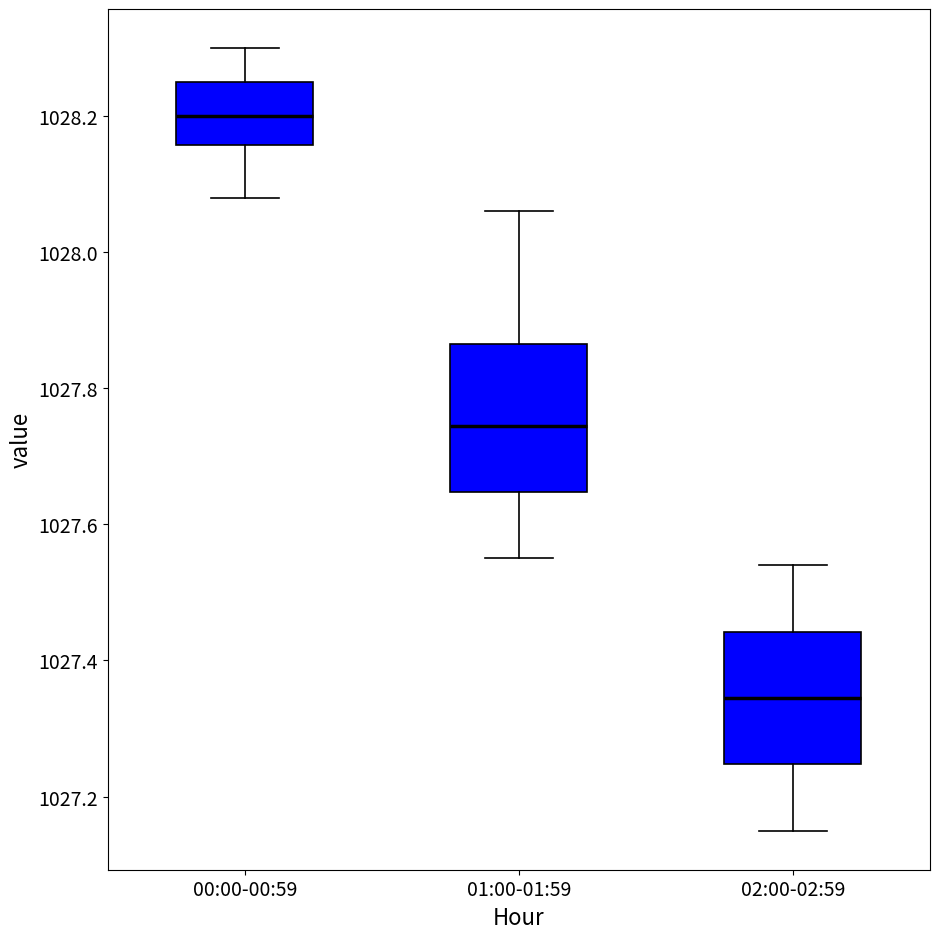

Reading left to right, read every box against the y-axis: the position of its median line, the range the box covers, and the ends of its whiskers. The values are not printed on the chart, so give them approximately, as read against the axis.

00:00-00:59: median 1028.20, box 1028.16 to 1028.26, whiskers 1028.08 to 1028.30
01:00-01:59: median 1027.74, box 1027.64 to 1027.86, whiskers 1027.56 to 1028.06
02:00-02:59: median 1027.34, box 1027.24 to 1027.44, whiskers 1027.16 to 1027.54